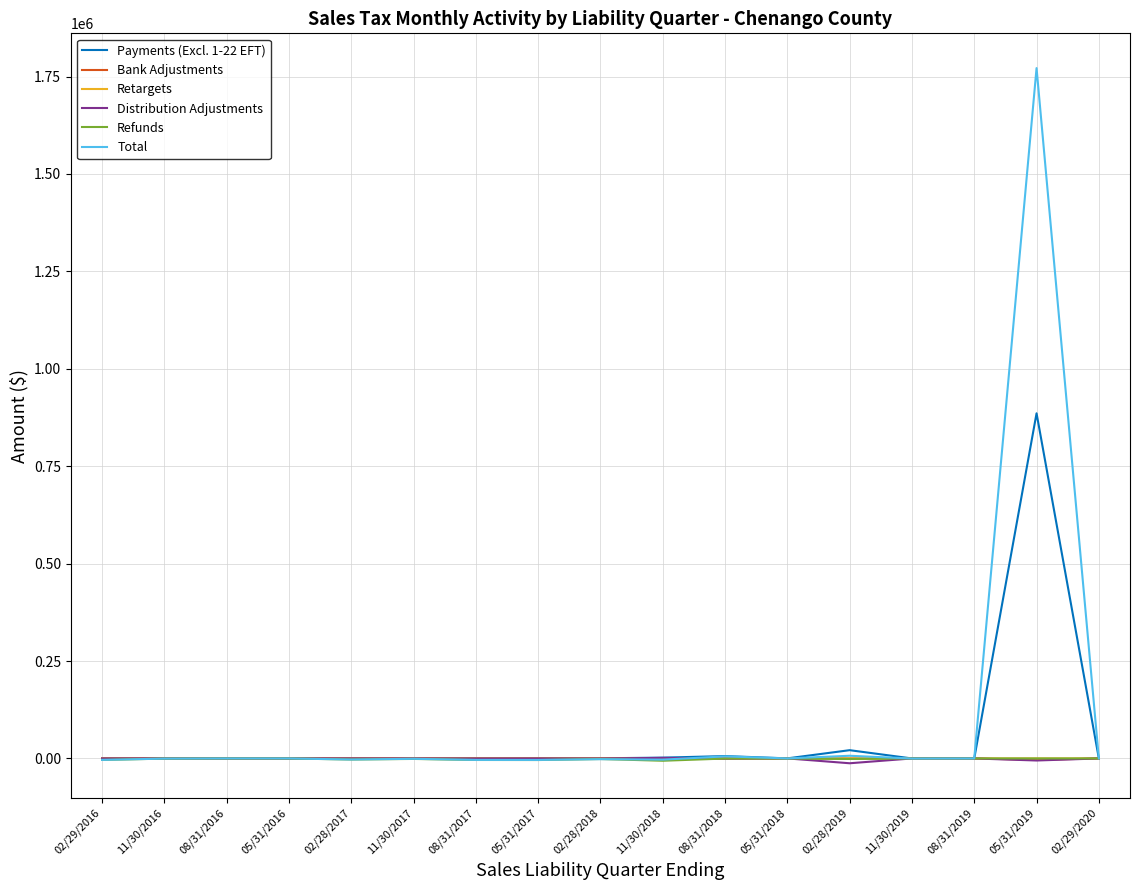

At which category is the sum across all series the highest?

05/31/2019